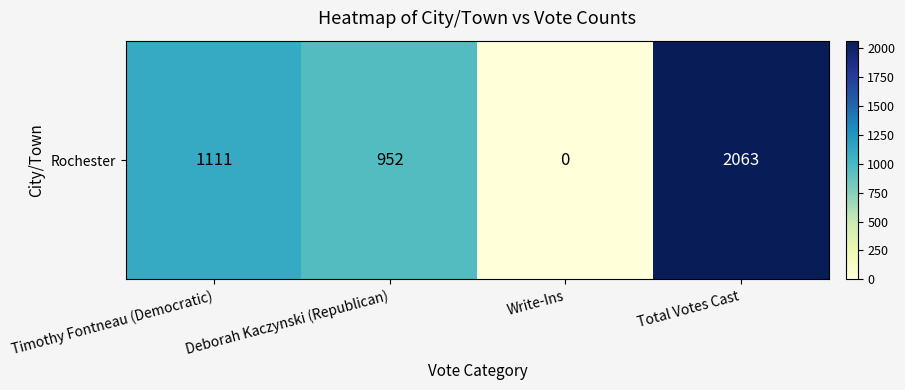

Rank the categories by value from lowest to highest.

Write-Ins, Deborah Kaczynski (Republican), Timothy Fontneau (Democratic), Total Votes Cast